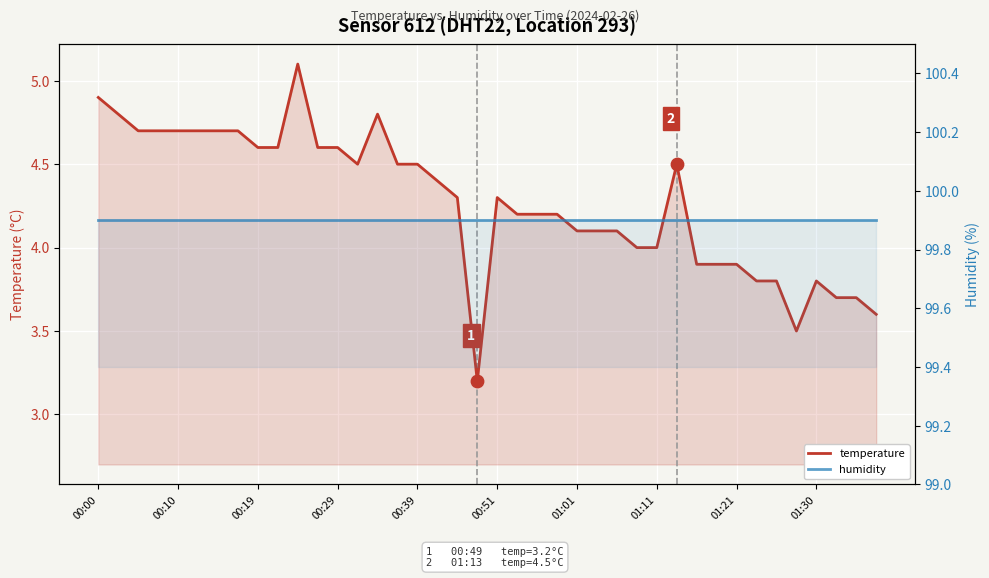

What is the total value across all series at 00:29?

104.6